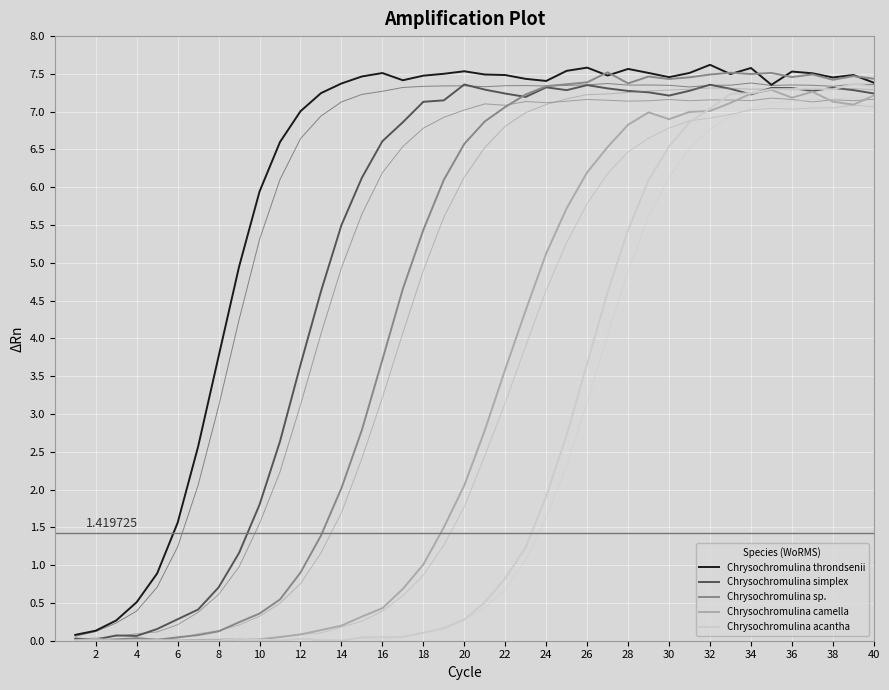

True or false: Chrysochromulina sp. has more than 0 points higher than both neighbors.

True